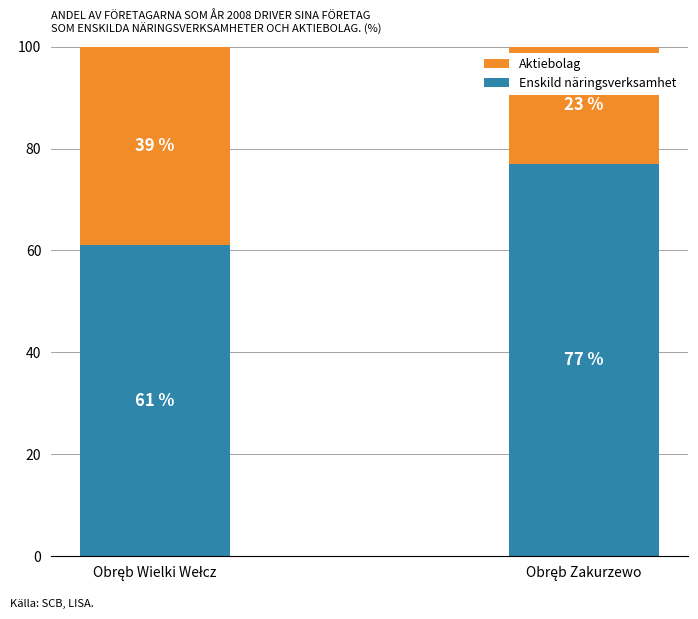

Reading left to right, transcribe the values for Enskild näringsverksamhet.

61	77